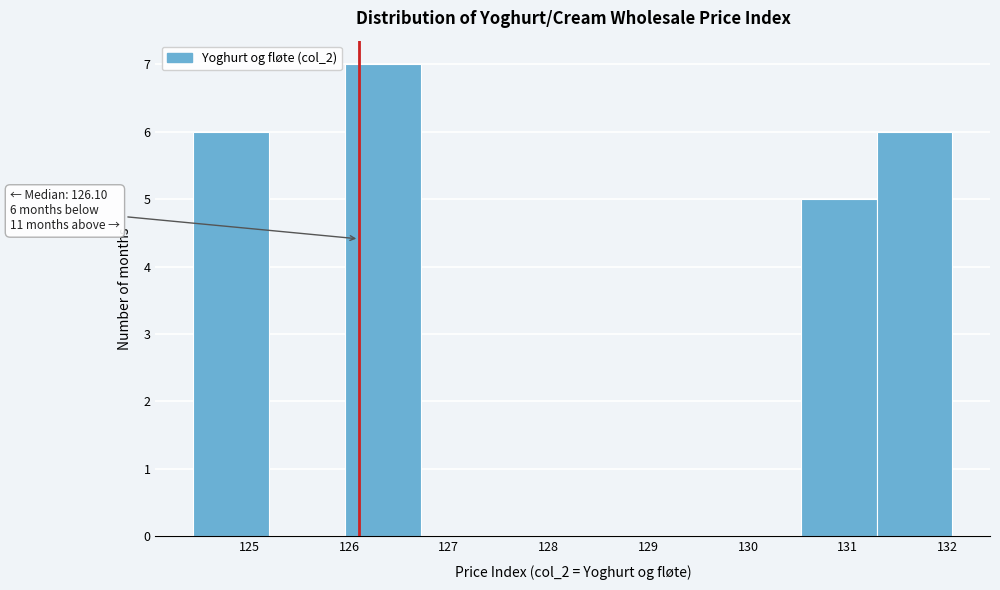

Over which range of the x-axis is the bar tallest?

126.0 to 126.7